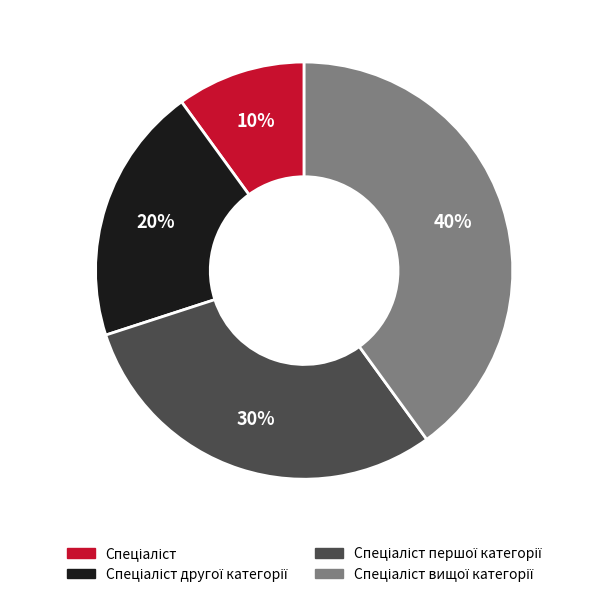

Does any single category account for the majority?

No